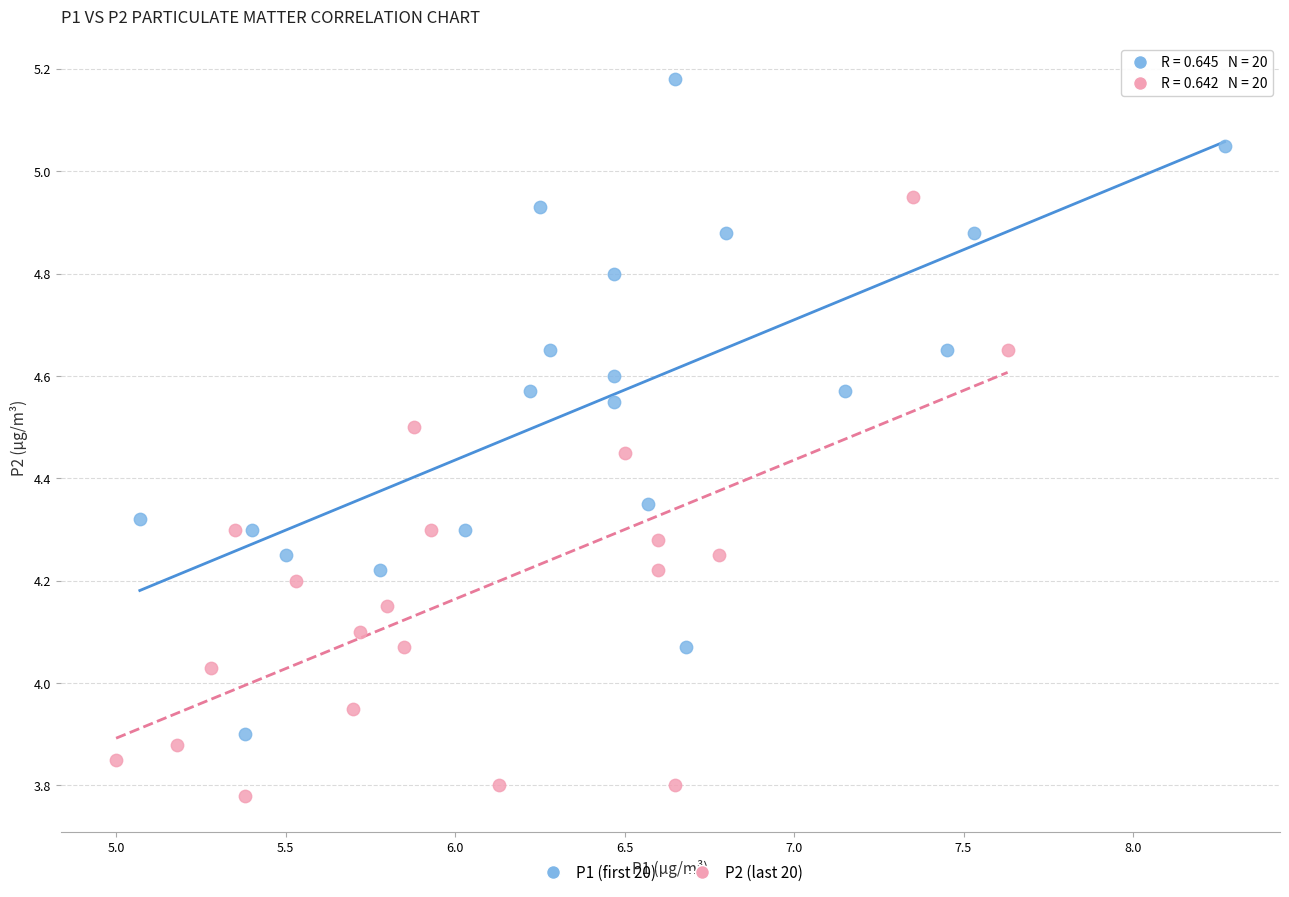

What are all the series names shown in the legend?

P1 (first 20), P2 (last 20)